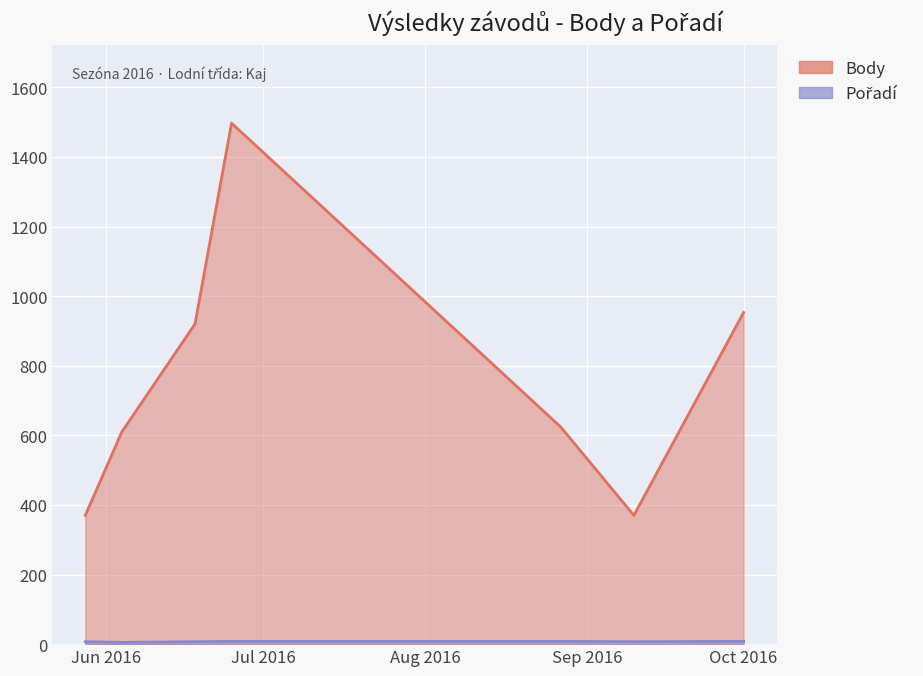

Read the Pořadí value at 2016-05-28.

7